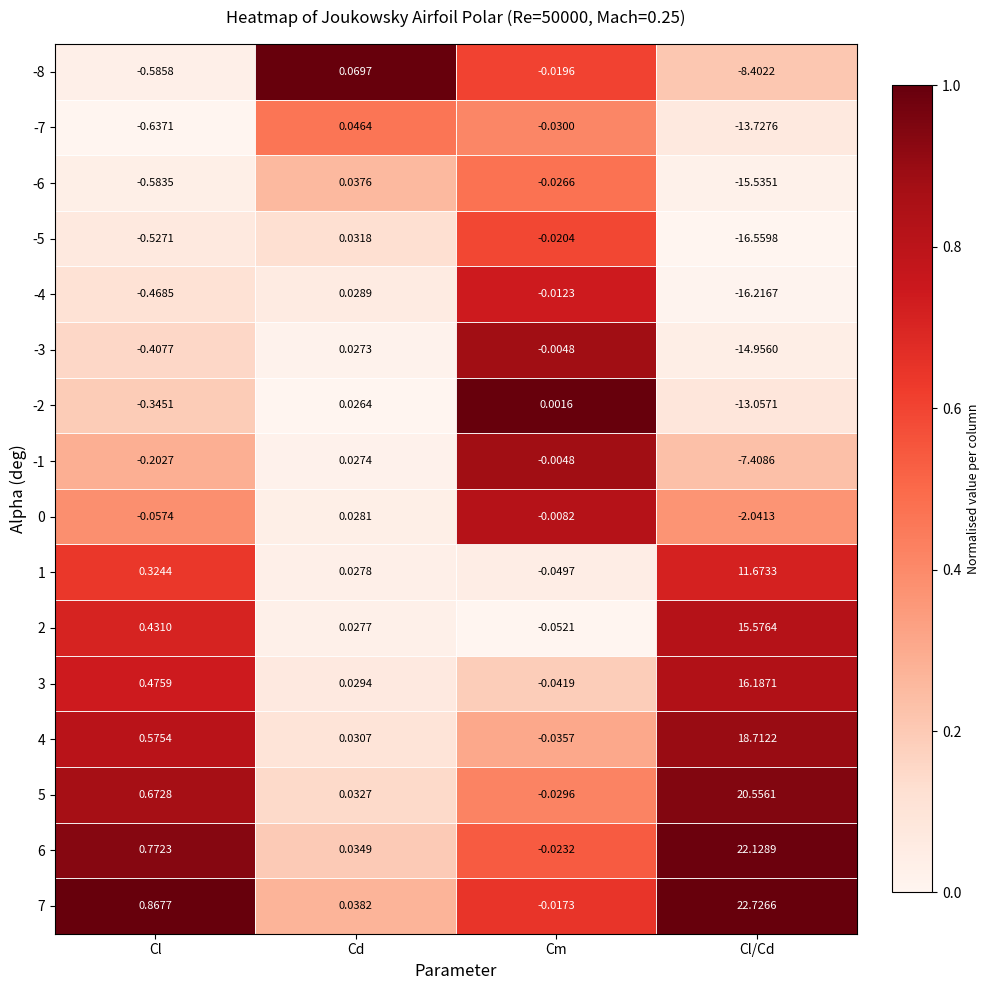

Which category has the highest value across all series?

Cl/Cd